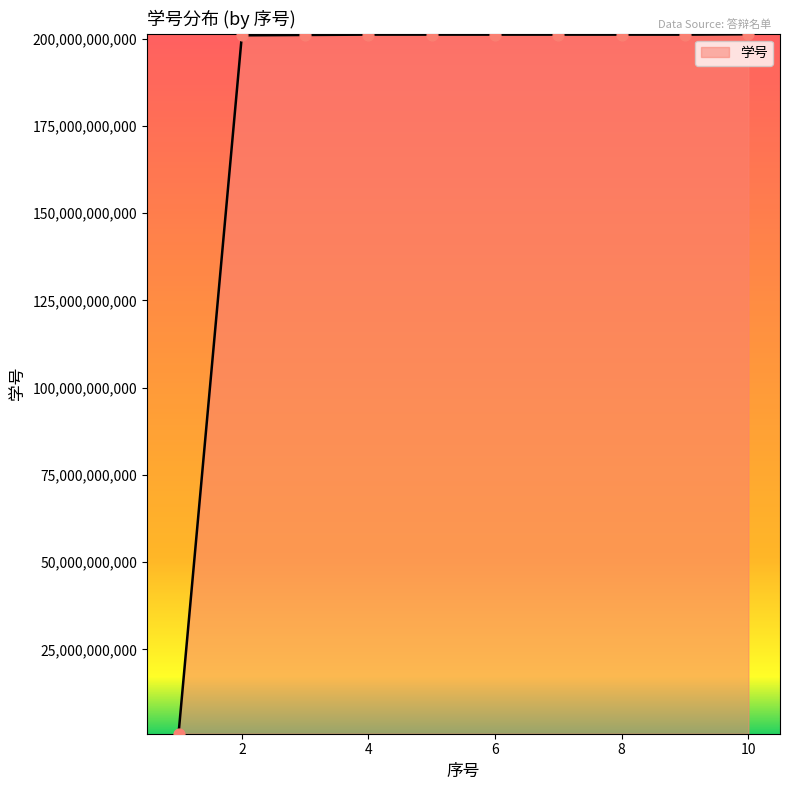

What is the greatest value displayed?

201226030033